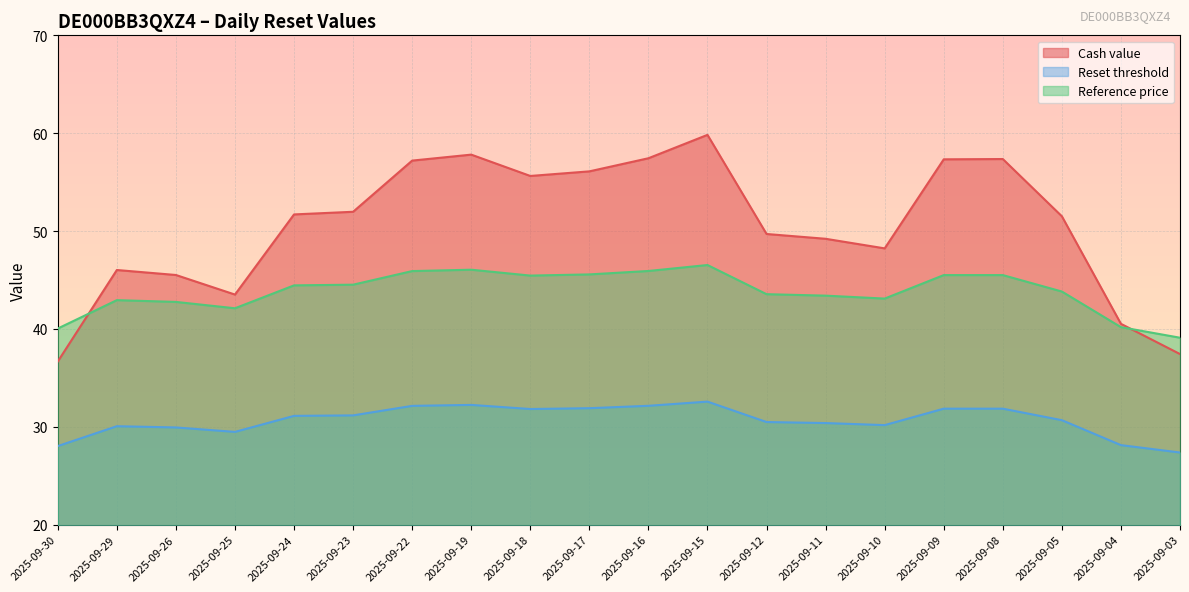

What is the sum of all Reset threshold values?

613.5